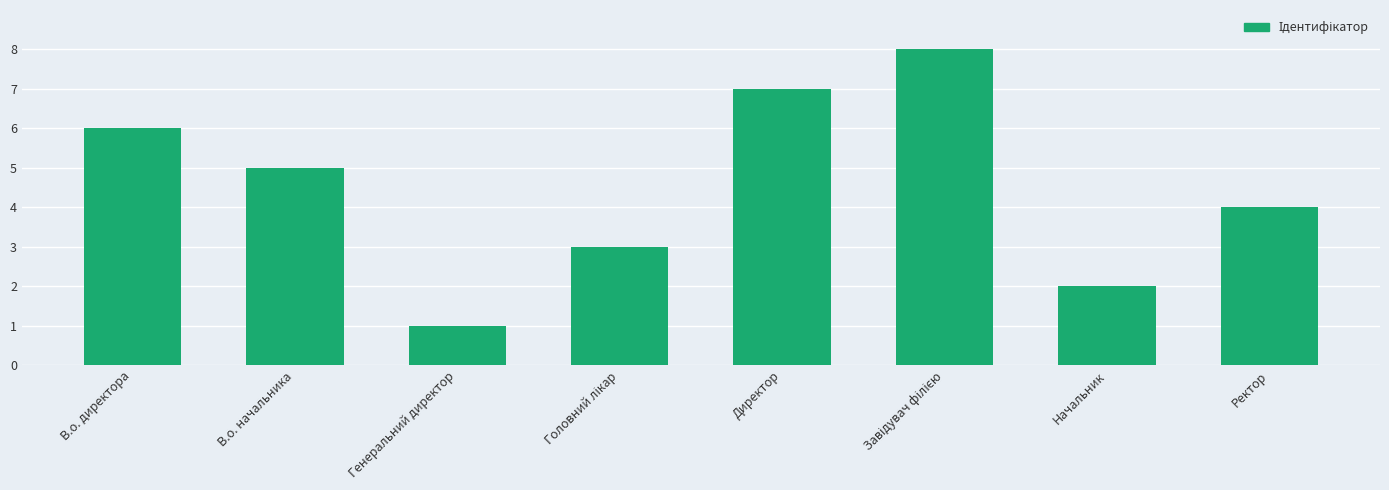

What is the sum of all values?

36